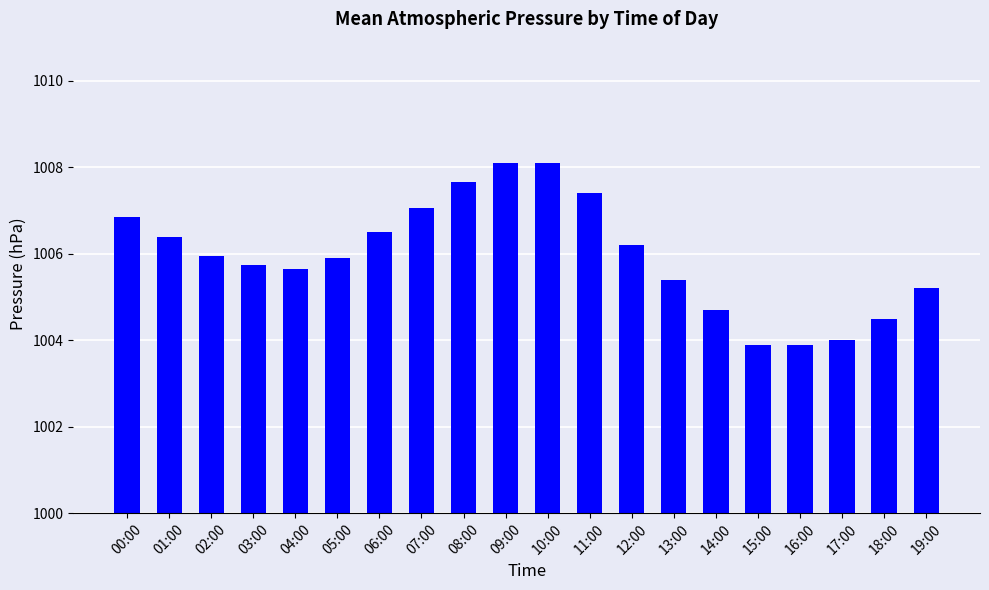

At which label does the data first exceed 1005?

00:00